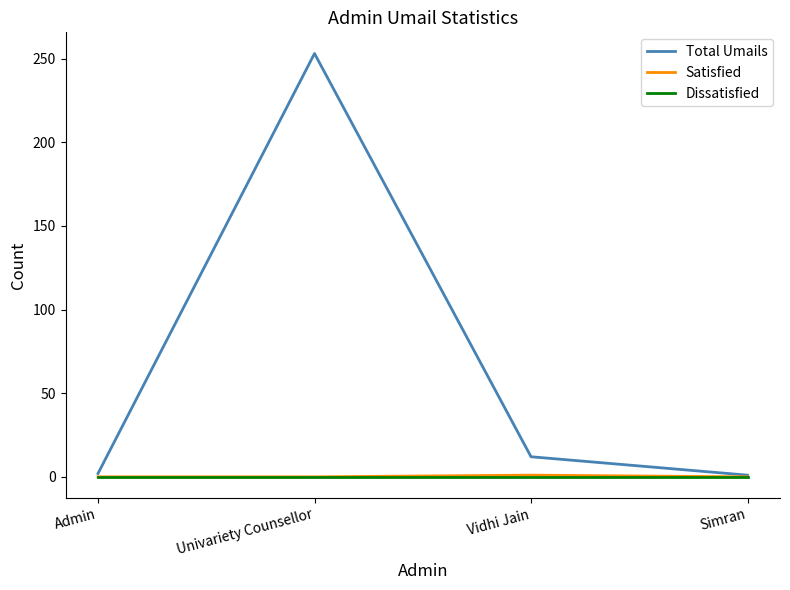

Is this an area chart (filled region under the line)?

No